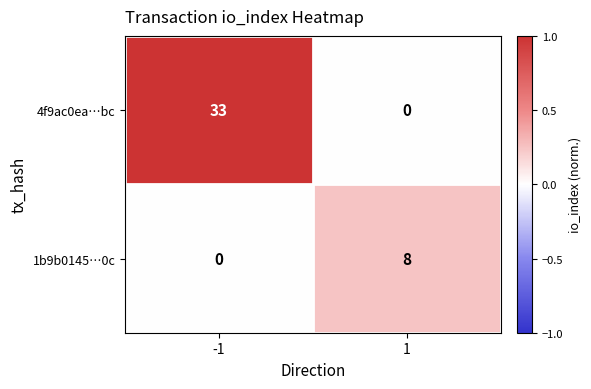

What is the greatest value displayed?

33